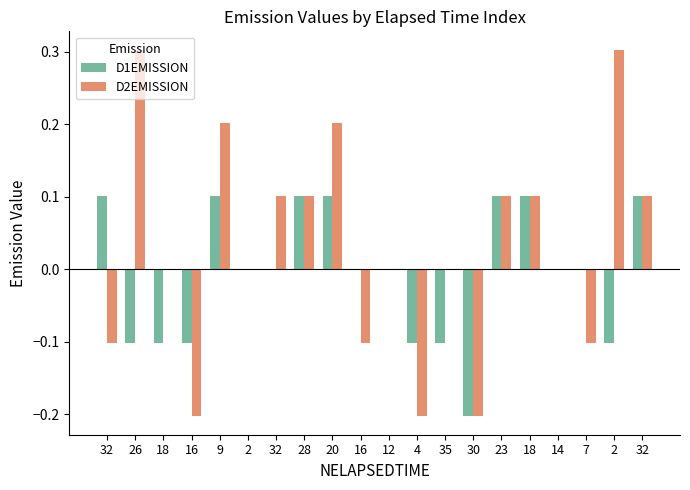

List the series in order of their overall mean, lowest first.

D1EMISSION, D2EMISSION